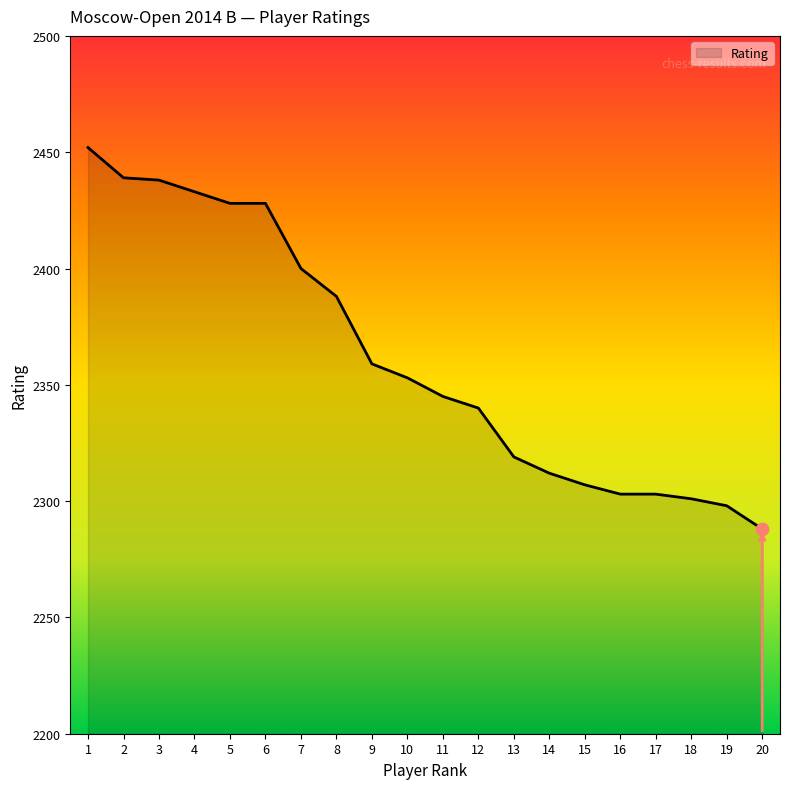

Which has a higher value, 11 or 16?

11